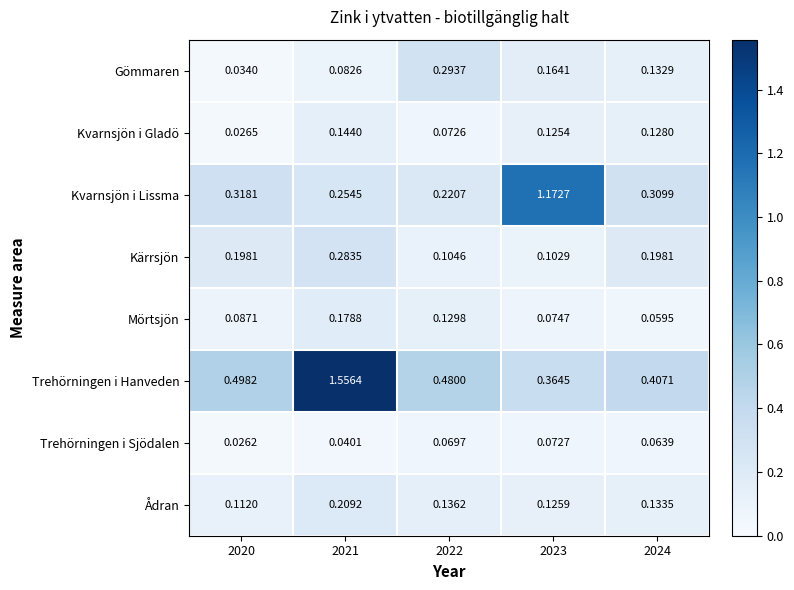

Which series has the largest total across all categories?

Trehörningen i Hanveden